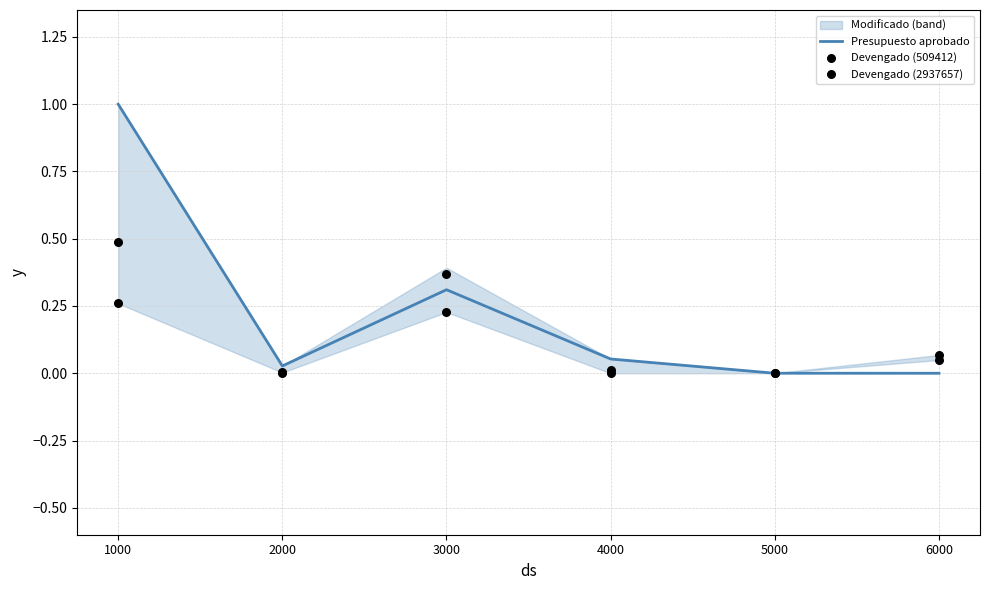

Which series contains the highest Y value?

Presupuesto aprobado